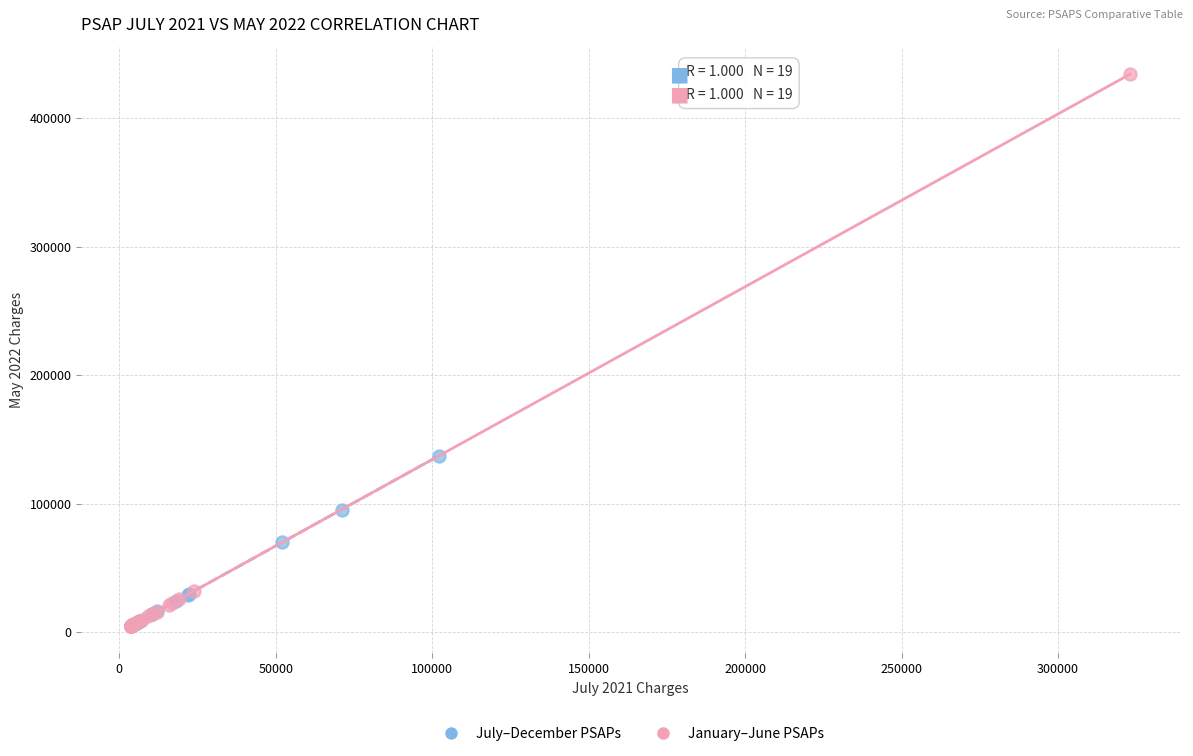

Which series contains the highest Y value?

January–June PSAPs